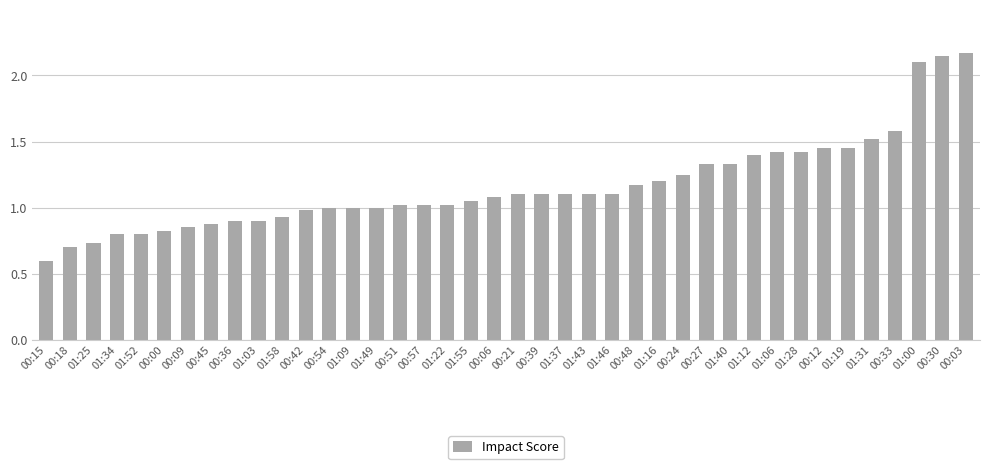

Which has a higher value, 01:22 or 01:46?

01:46